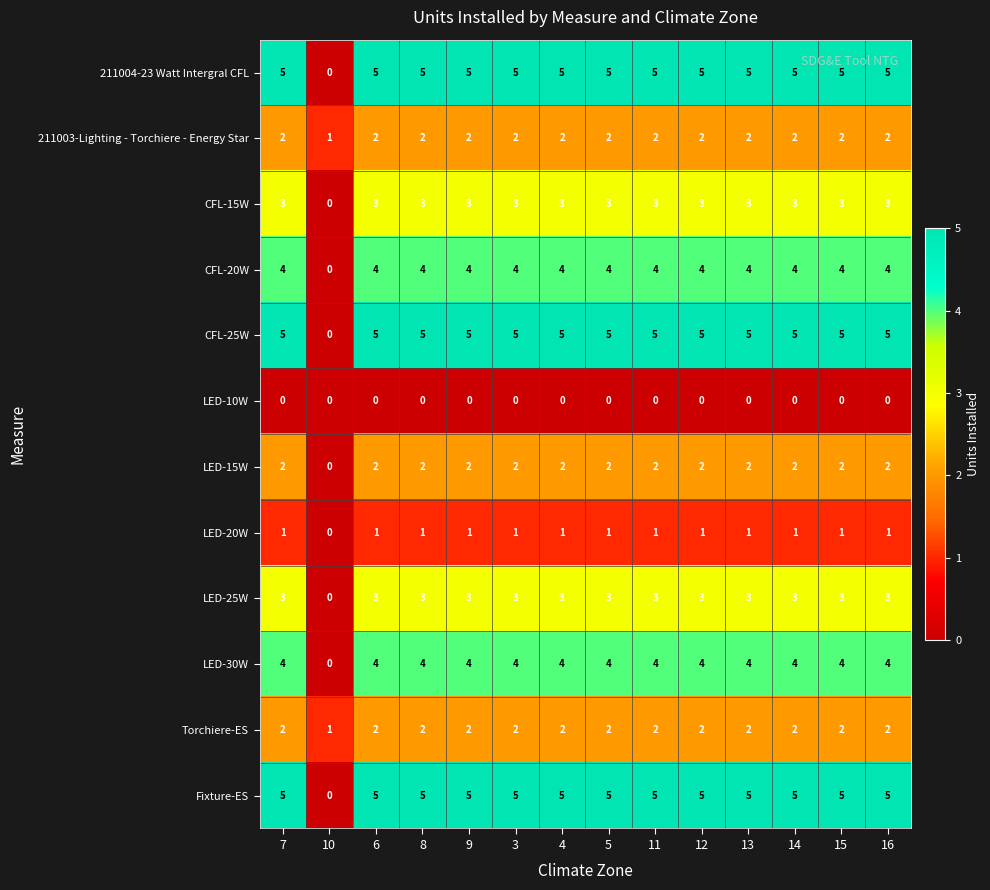

At how many categories does at least one series exceed 2?

13